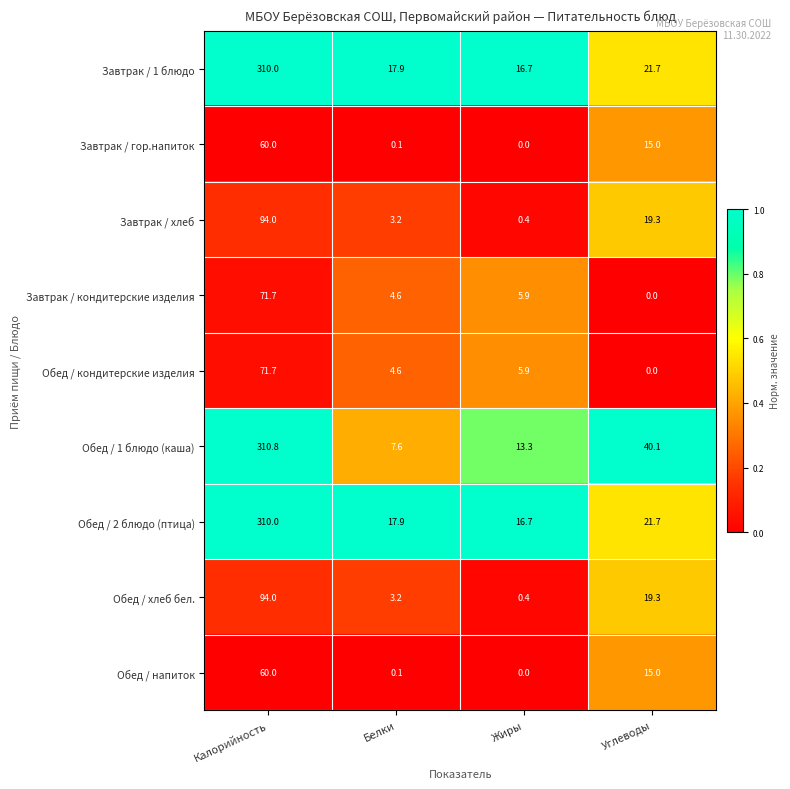

How many categories are shown in the chart?

4